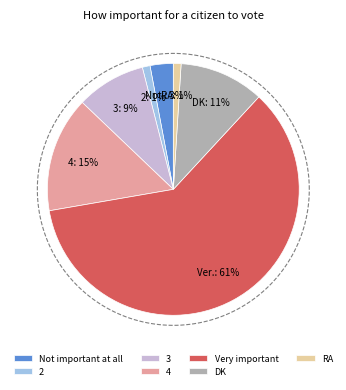

What percentage is NOT represented by DK?

89.1%